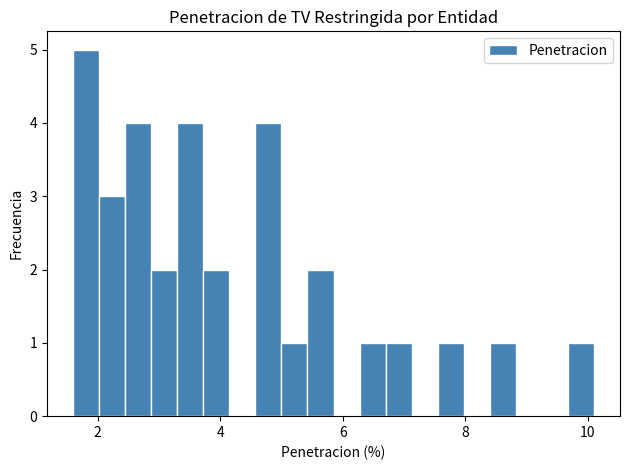

Read against the x-axis, roughly where is the centre of the tallest bar?

1.8